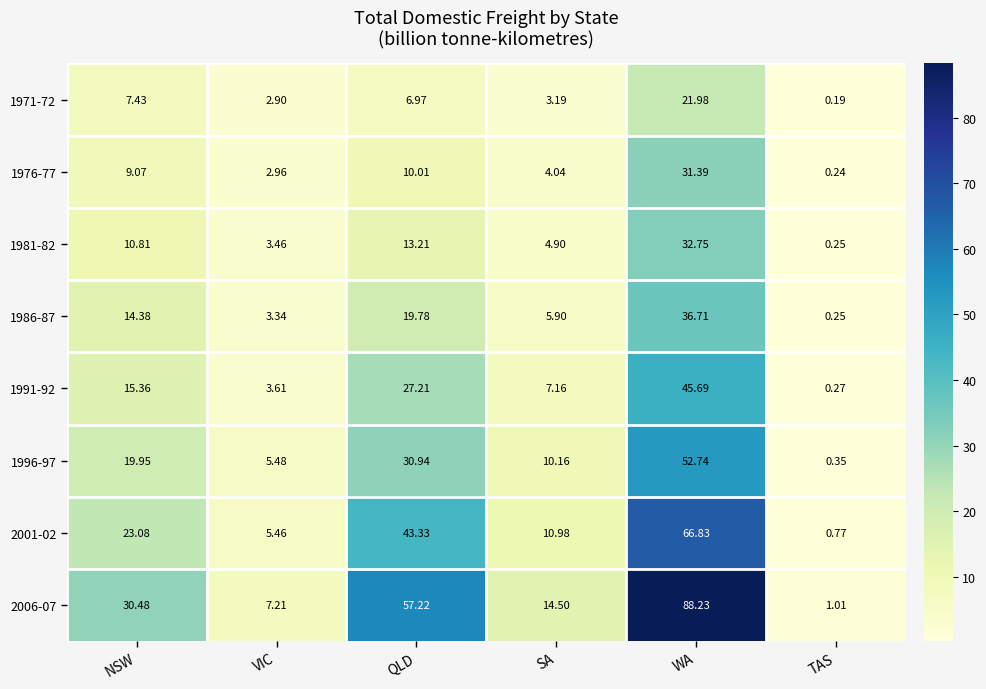

List the series in order of their peak value, highest first.

2006-07, 2001-02, 1996-97, 1991-92, 1986-87, 1981-82, 1976-77, 1971-72